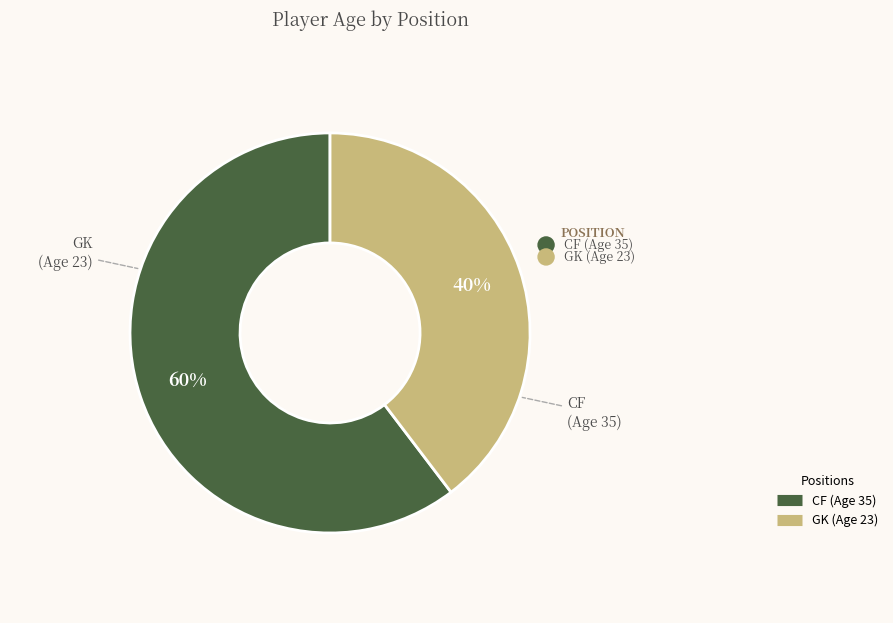

To the nearest percent, what percentage of the pie is GK?

40%